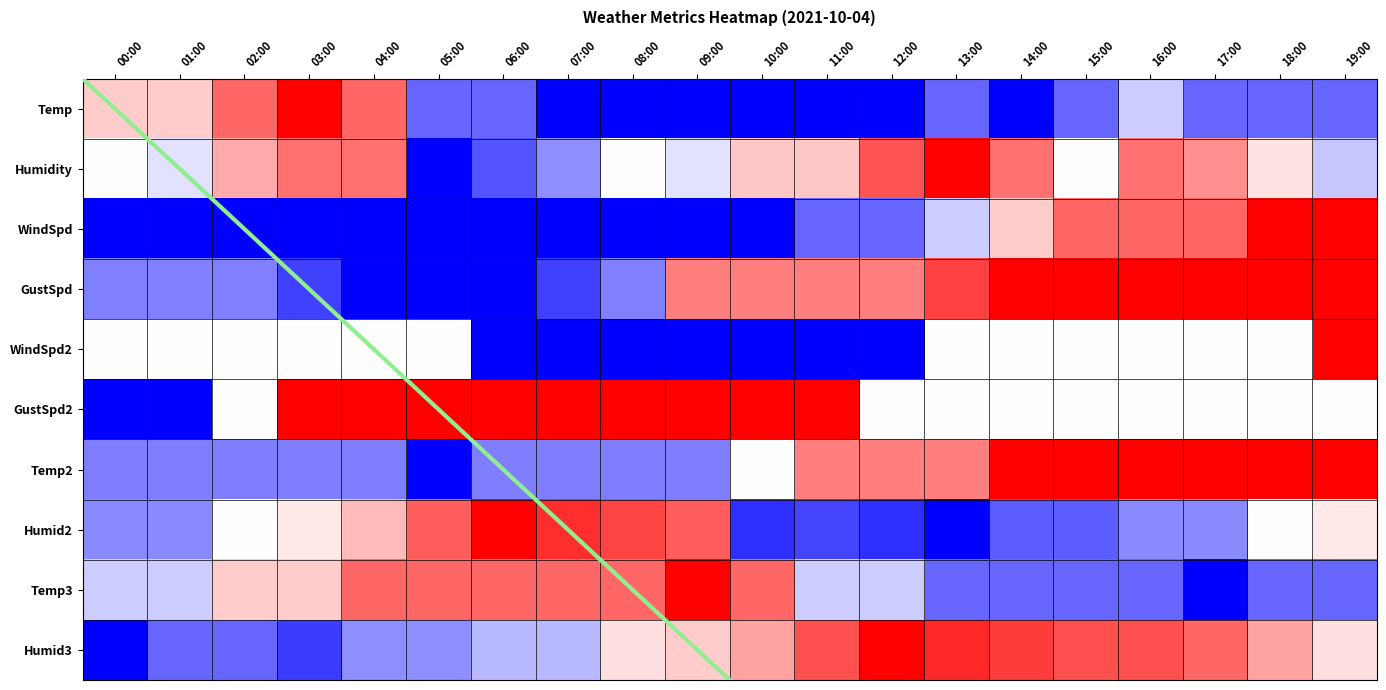

What is the total value across all series at 16:00?

2.6